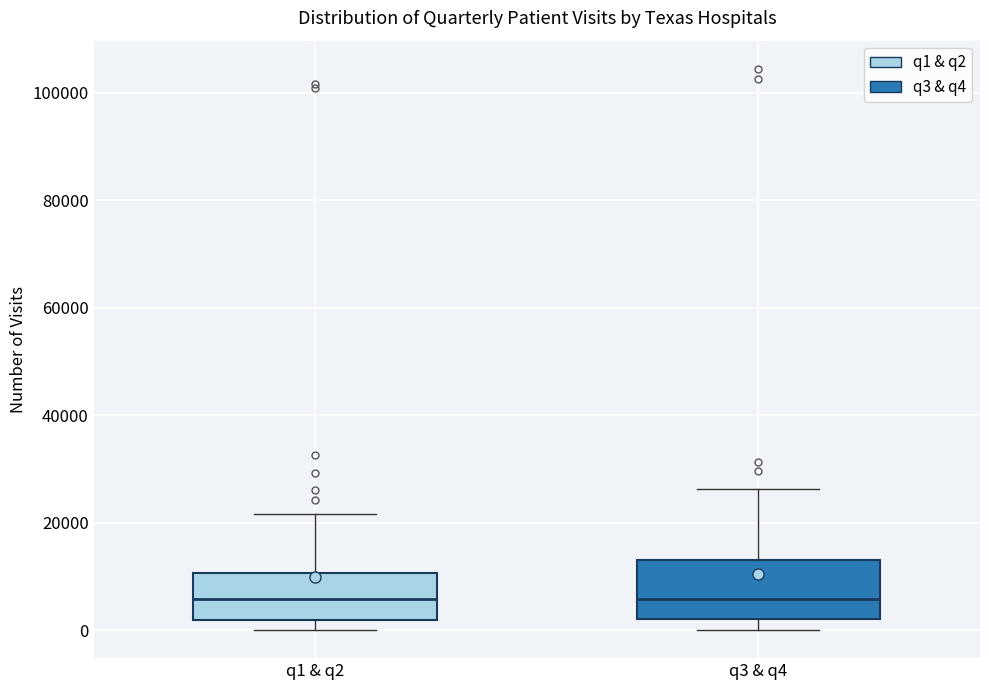

Reading left to right, read every box against the y-axis: the position of its median line, the range the box covers, and the ends of its whiskers. The values are not printed on the chart, so give them approximately, as read against the axis.

q1 & q2: median 6000, box 2000 to 10000, whiskers 0 to 22000
q3 & q4: median 6000, box 2000 to 12000, whiskers 0 to 26000